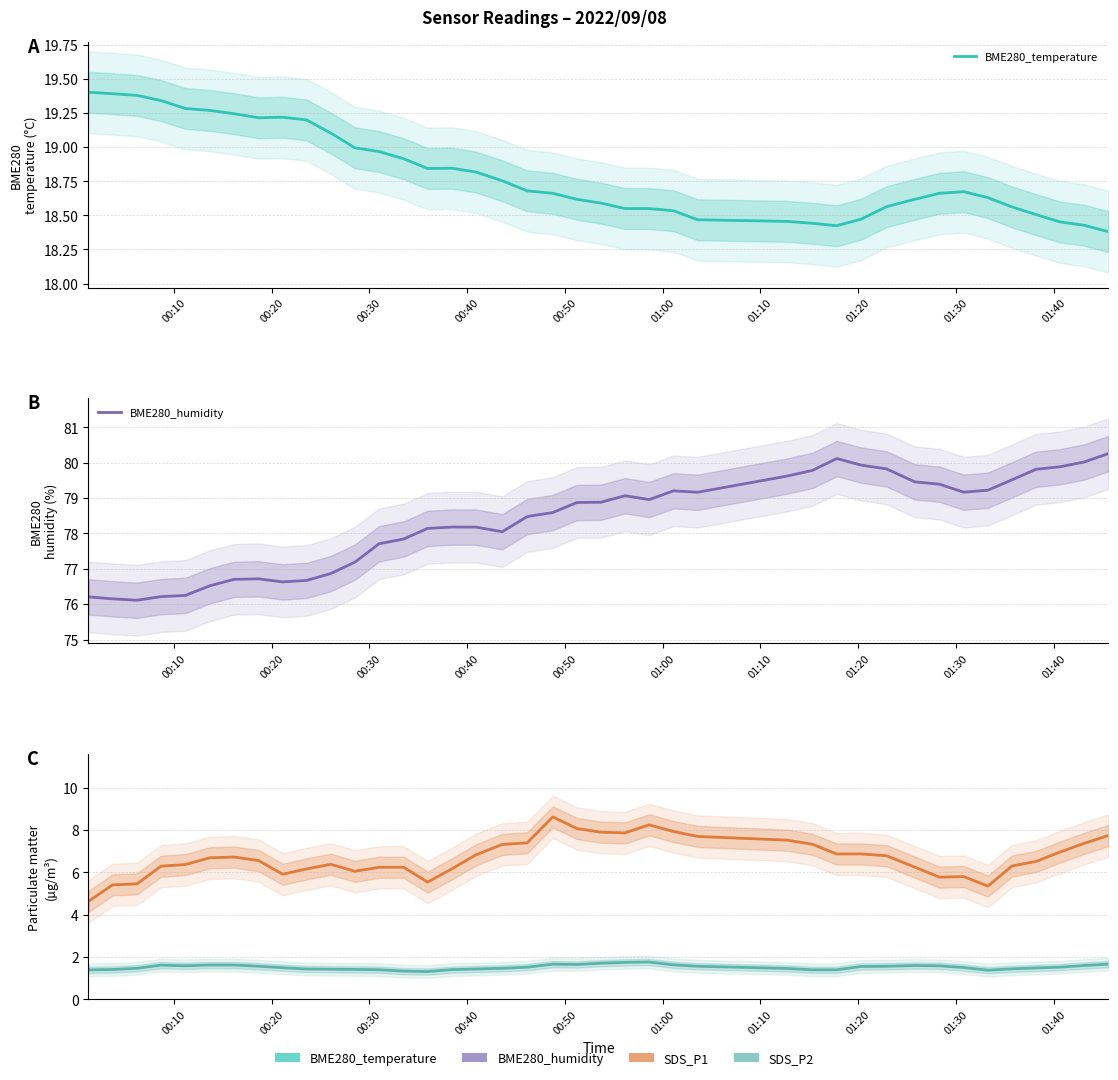

What is the difference between the maximum and minimum values in the SDS_P2 series?

0.5